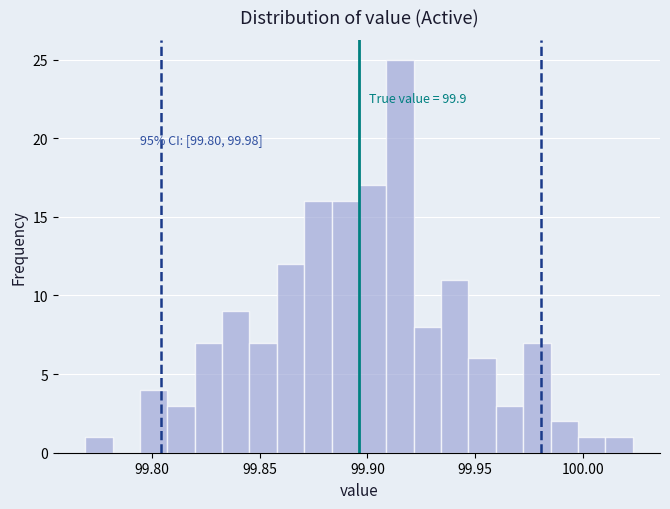

Around what value on the x-axis is the tallest bar? Give the approximate position of its centre, as read against the axis.

99.915